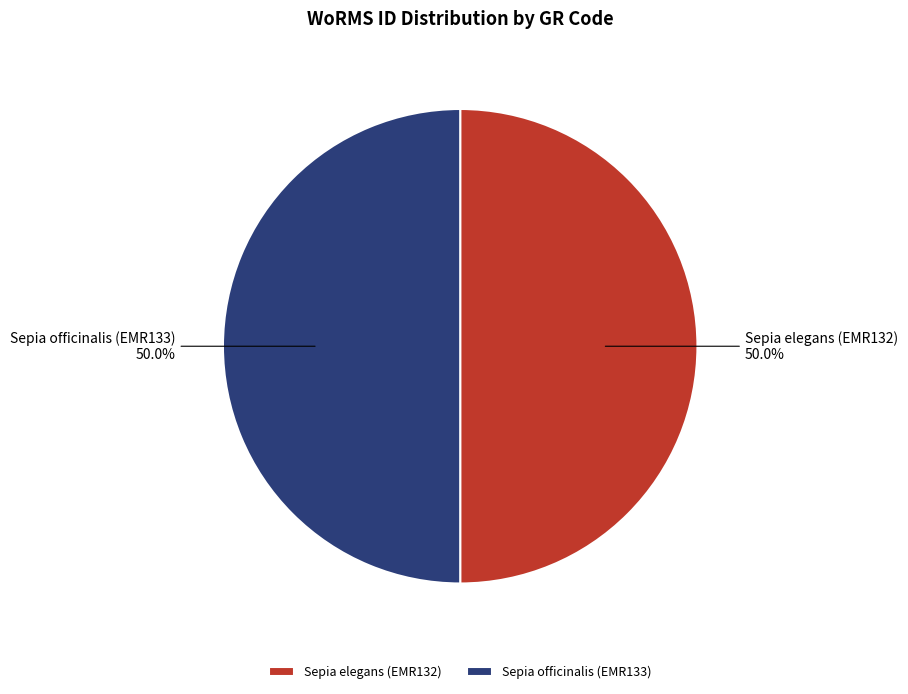

What is the ratio of the value at Sepia officinalis (EMR133) to the value at Sepia elegans (EMR132)?

1.0